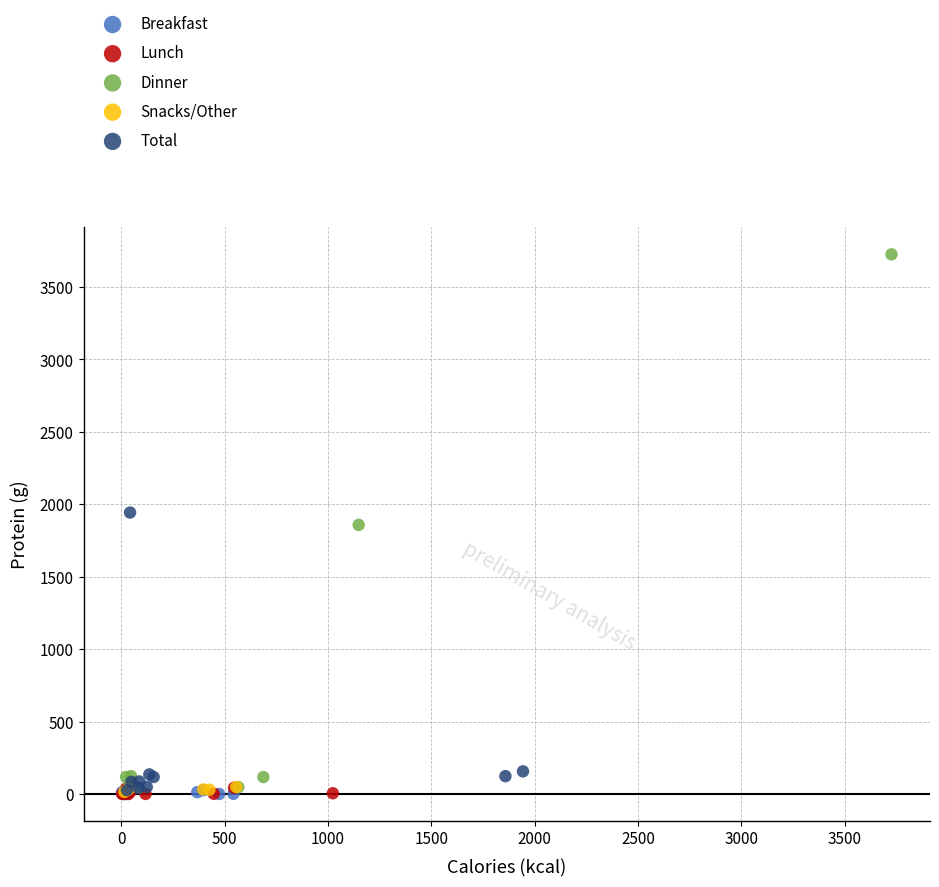

Which series has the widest spread of Y values?

Dinner